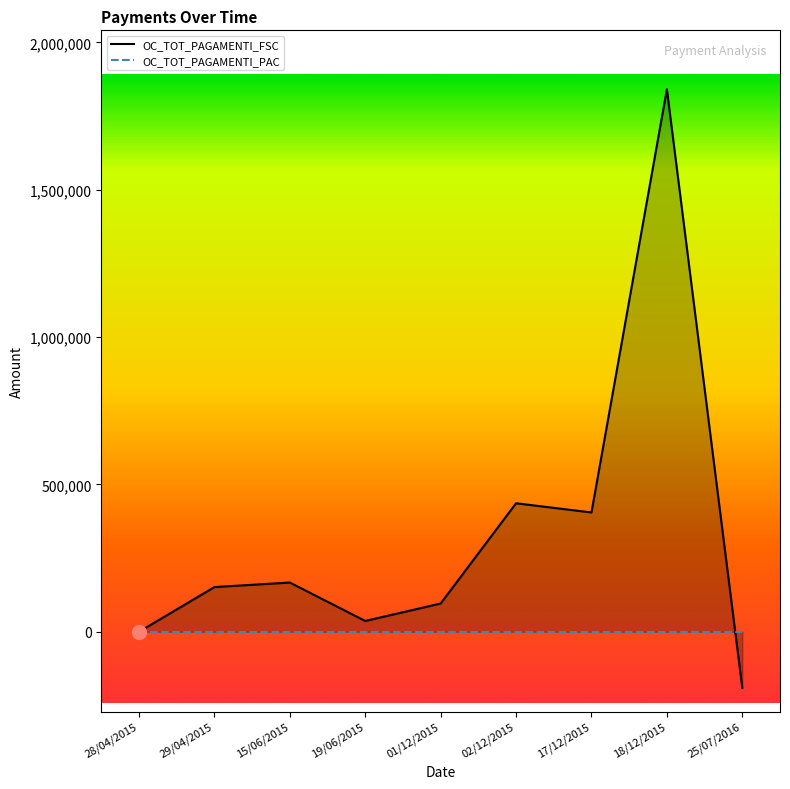

Read the OC_TOT_PAGAMENTI_FSC value at 17/12/2015.

404940.8